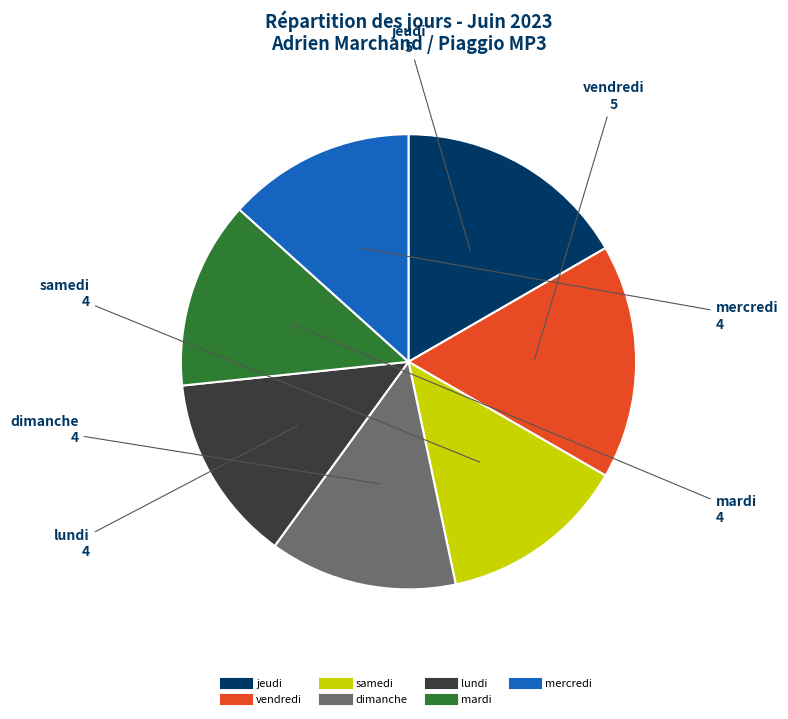

Is there any slice that represents more than half of the pie?

No